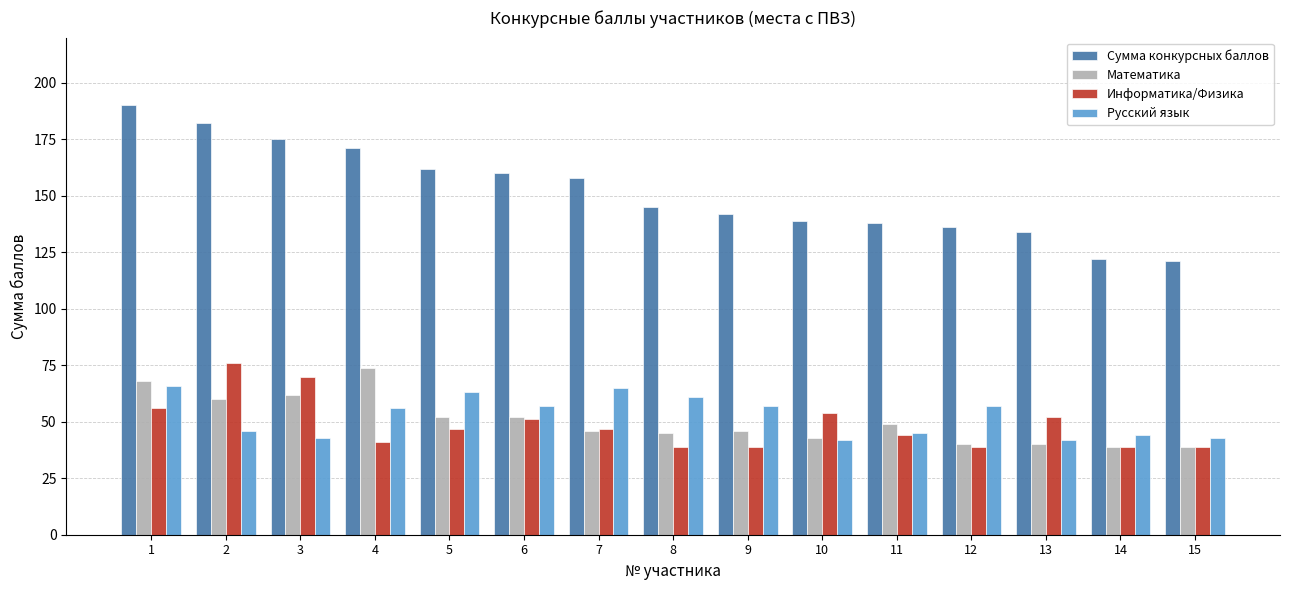

What are all the series names shown in the legend?

Сумма конкурсных баллов, Математика, Информатика/Физика, Русский язык